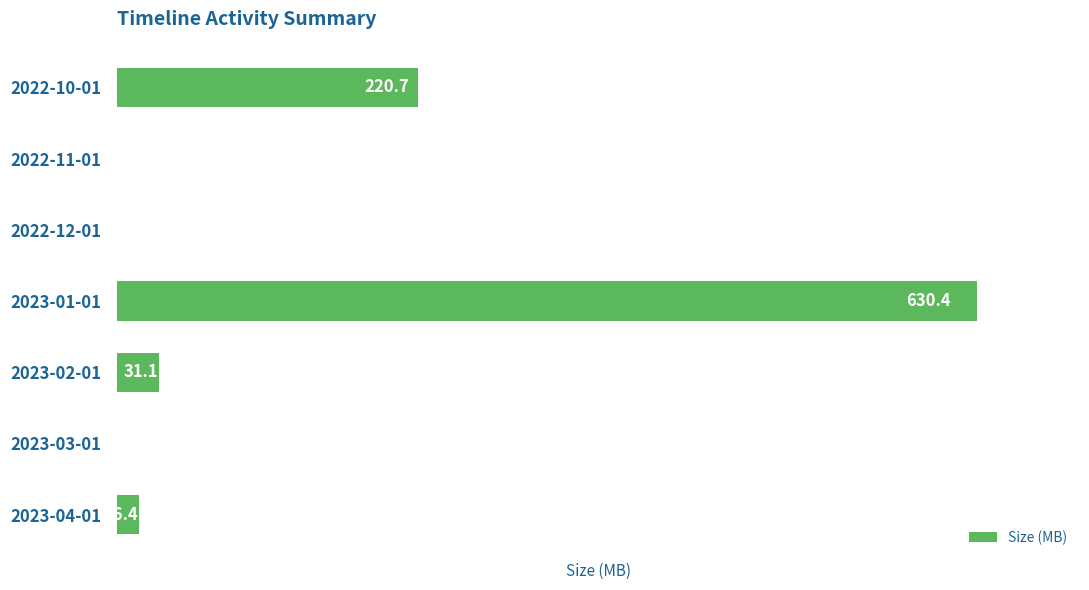

Between 2023-03-01 and 2022-10-01, which is larger?

2022-10-01